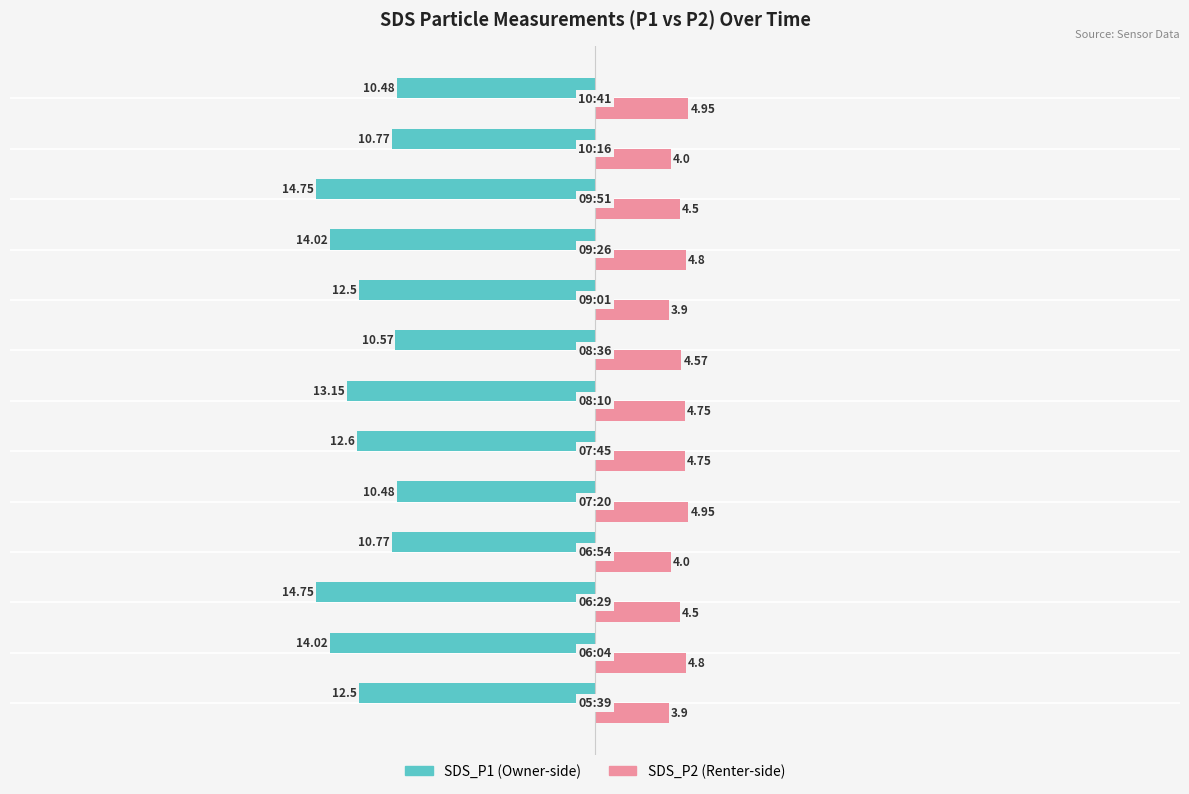

How many groups of bars are there?

13